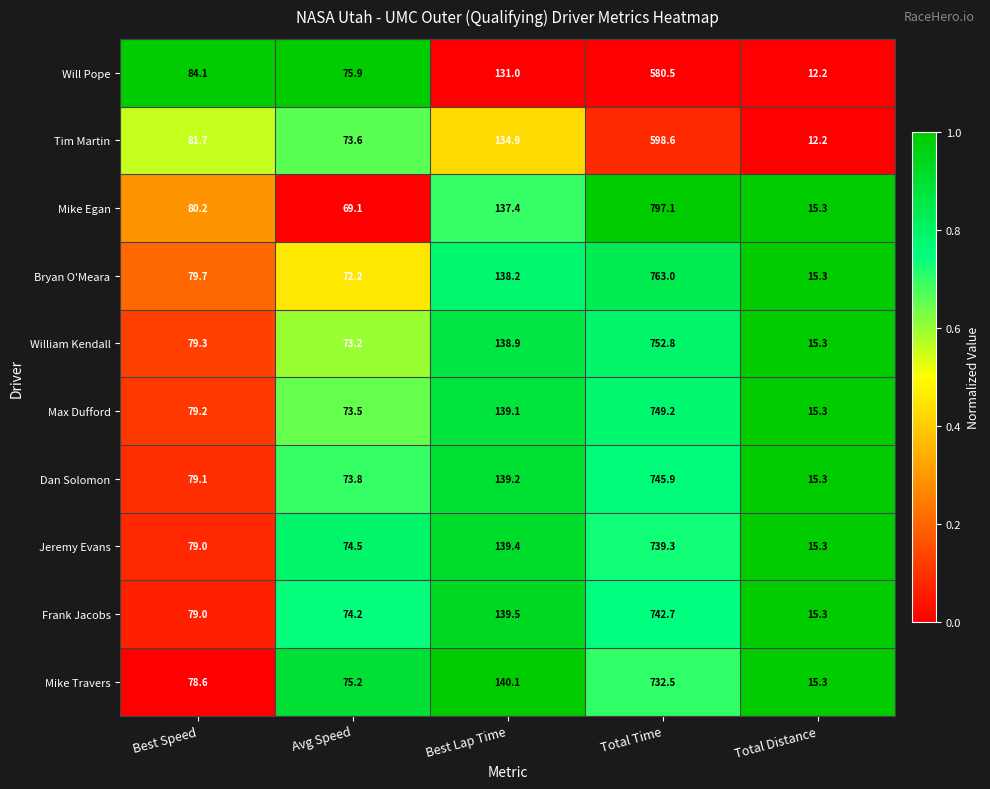

The Max Dufford series shows 139.1 at Best Lap Time. True or false?

True